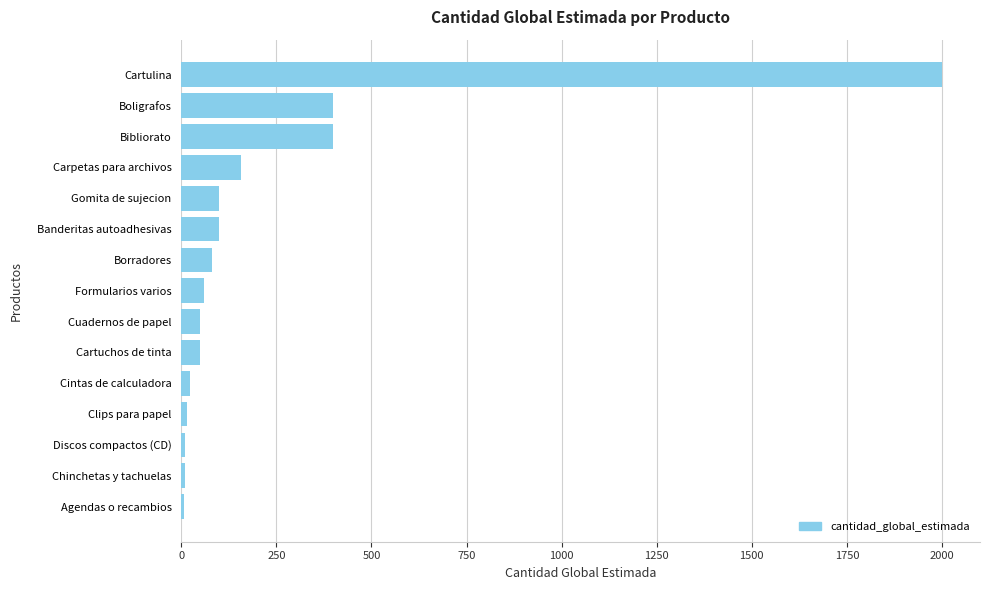

Read the value at Carpetas para archivos.

156